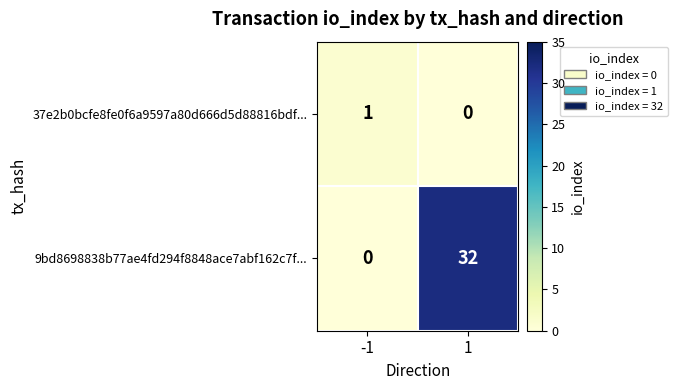

What is the sum of the 9bd8698838b77ae4fd294f8848ace7abf162c7f... values at 1 and -1?

32